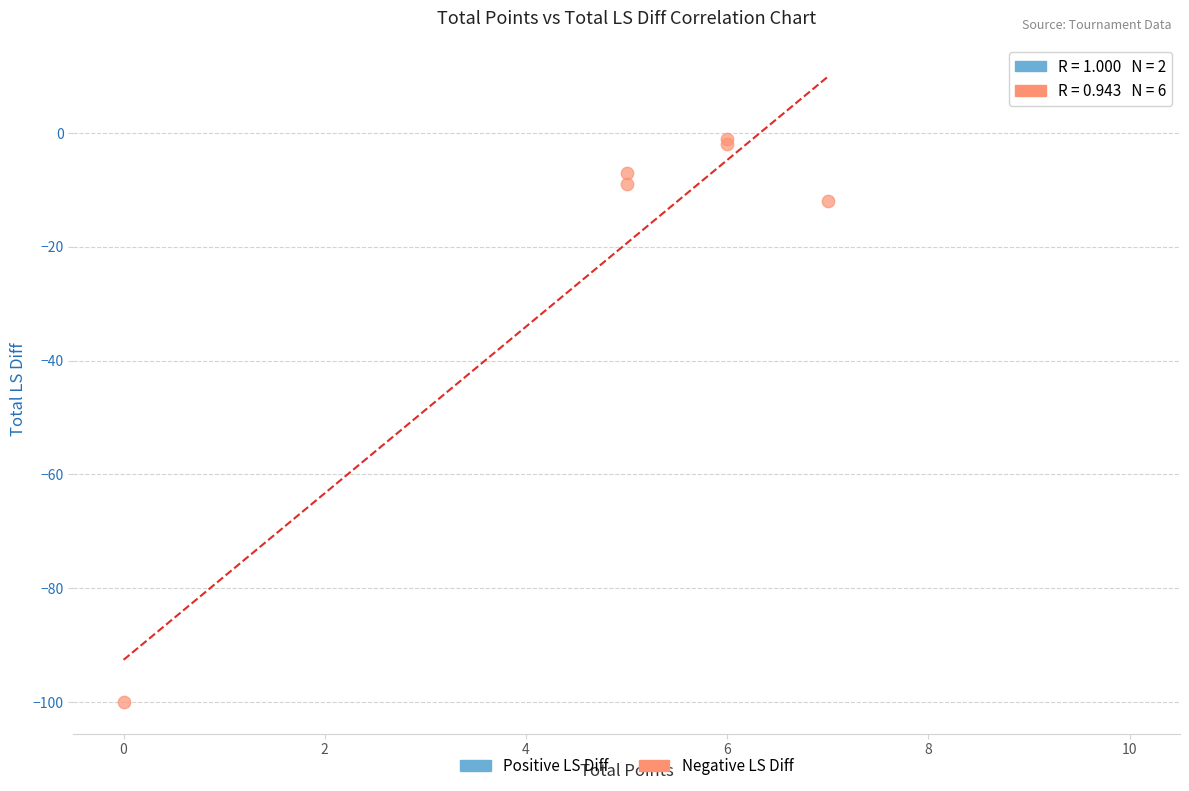

What are all the series names shown in the legend?

Positive LS Diff, Negative LS Diff